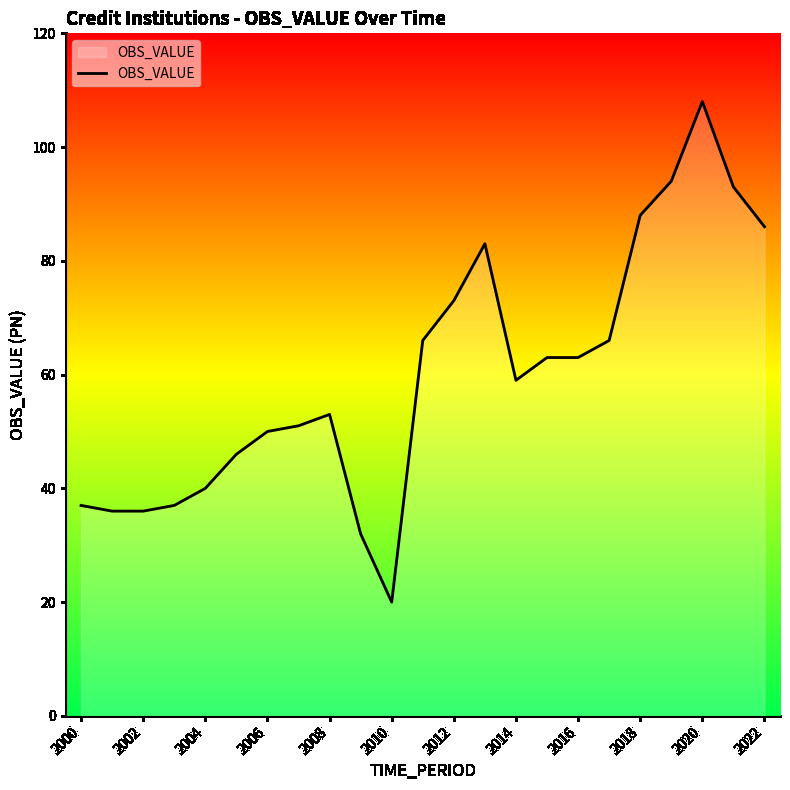

Reading left to right, what are all the values shown in this chart?

37	36	36	37	40	46	50	51	53	32	20	66	73	83	59	63	63	66	88	94	108	93	86